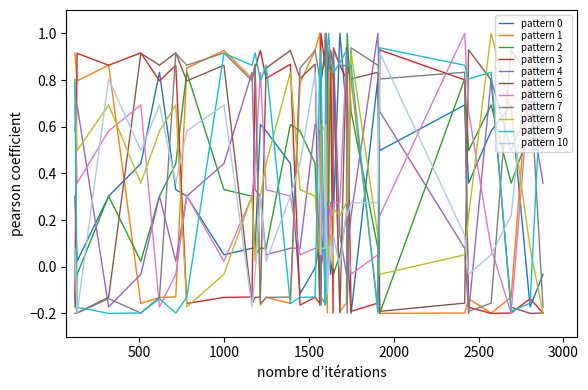

What is the greatest value displayed?

1.0